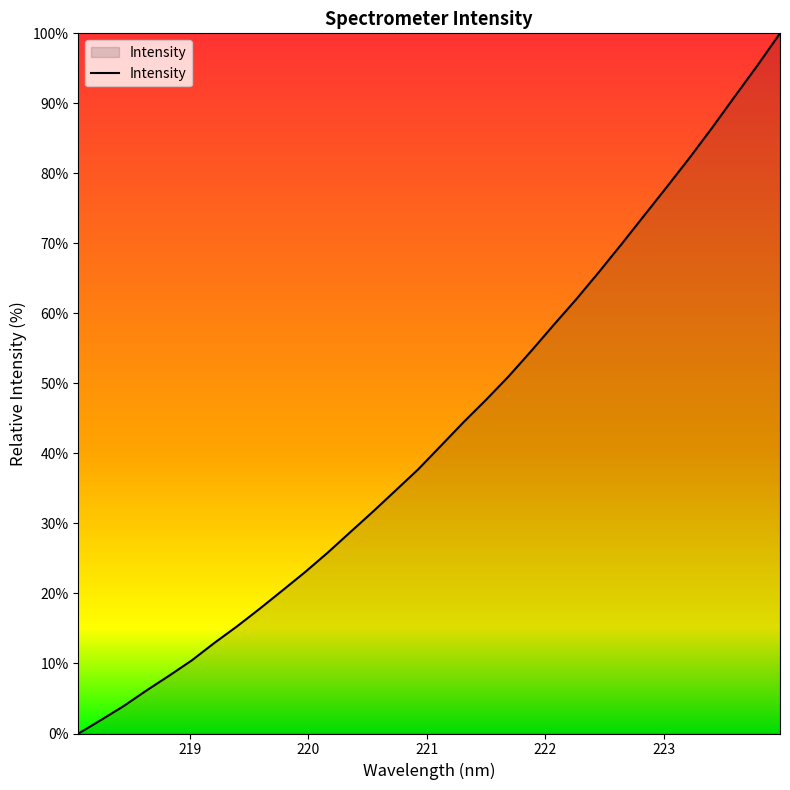

How many lines are shown in the chart?

1